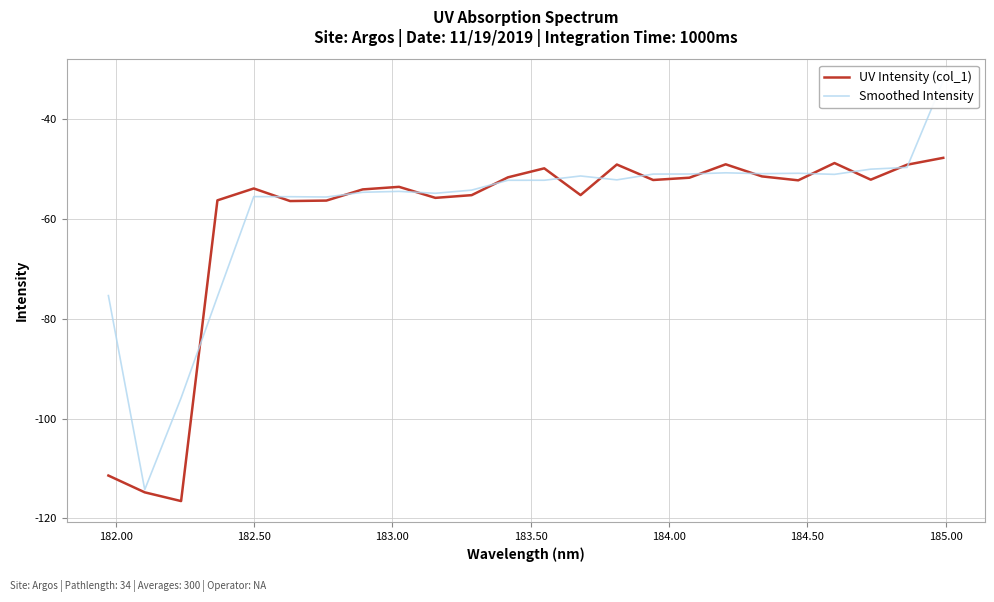

What is the highest value of the UV Intensity (col_1) series?

-47.8